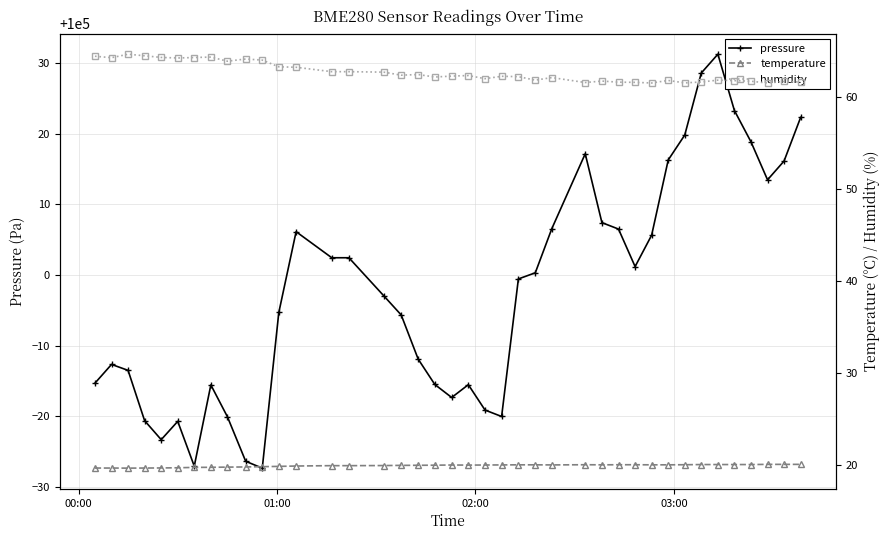

At how many categories does at least one series exceed 41089?

40